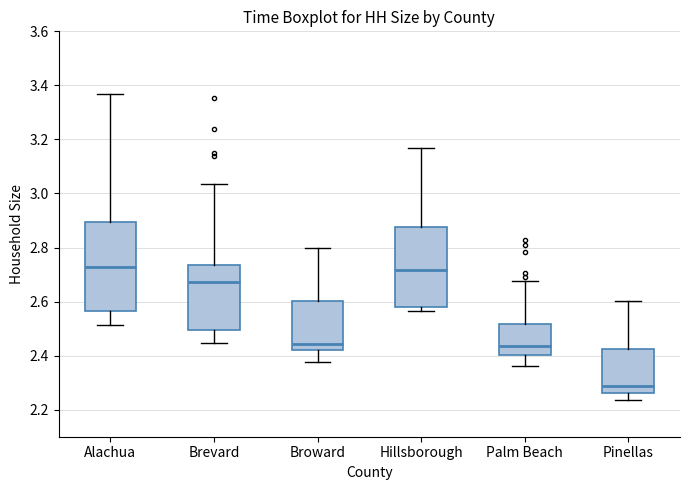

Which box has the lowest median line?

Pinellas